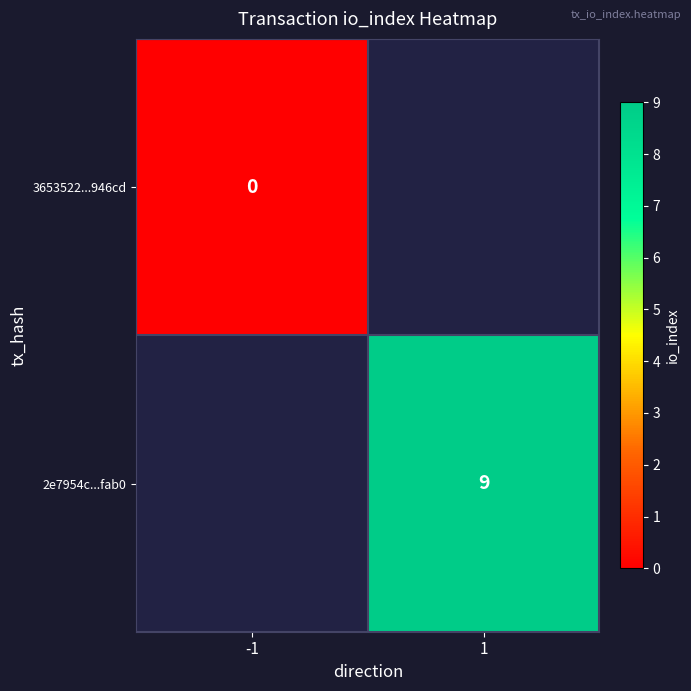

True or false: 2e7954c...fab0 has a value of 14 at 1.

False